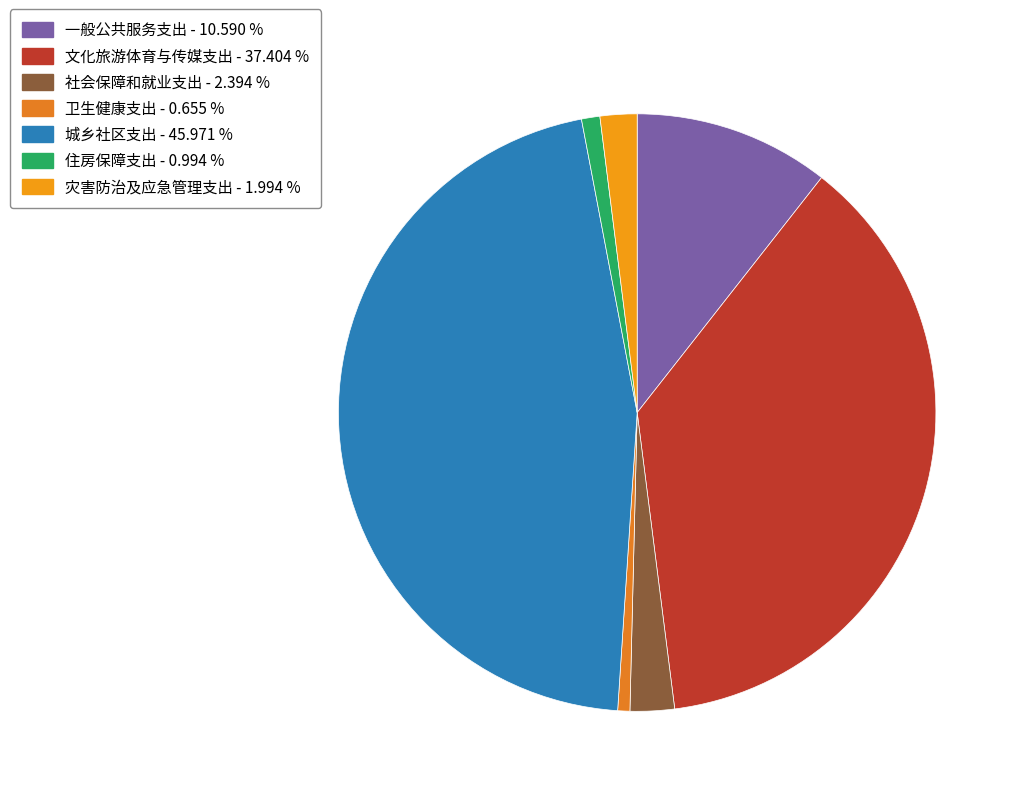

How many segments does this pie chart have?

7